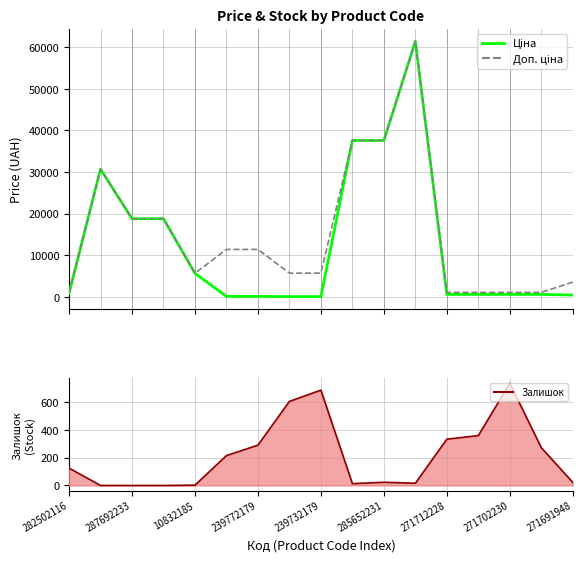

Between 282502116 and 10832185, which series saw the biggest shift?

Ціна